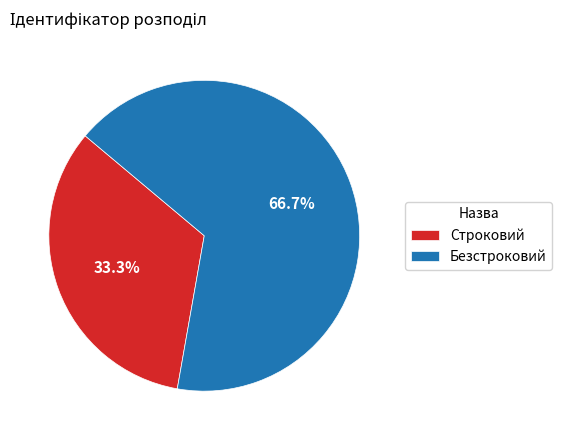

Count the number of slices in the pie.

2